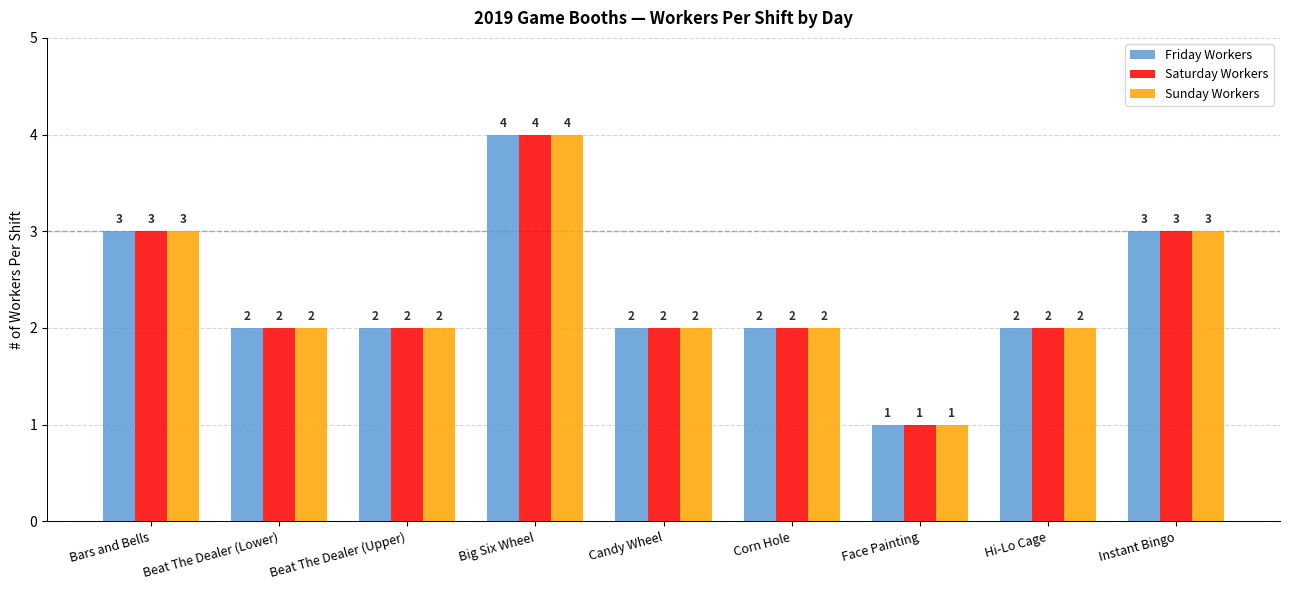

Which category has the lowest value across all series?

Face Painting